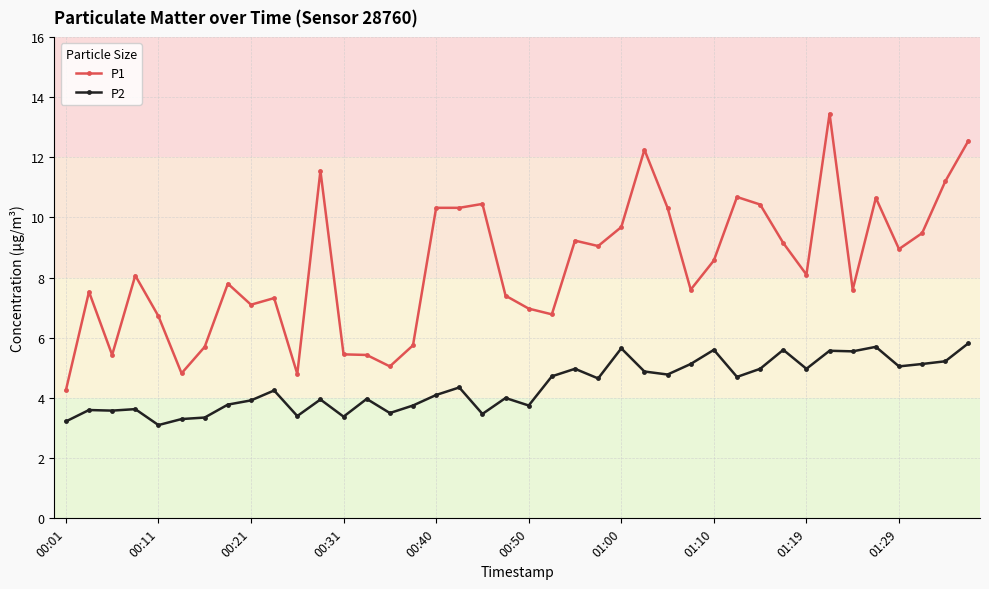

List the series in order of their peak value, highest first.

P1, P2